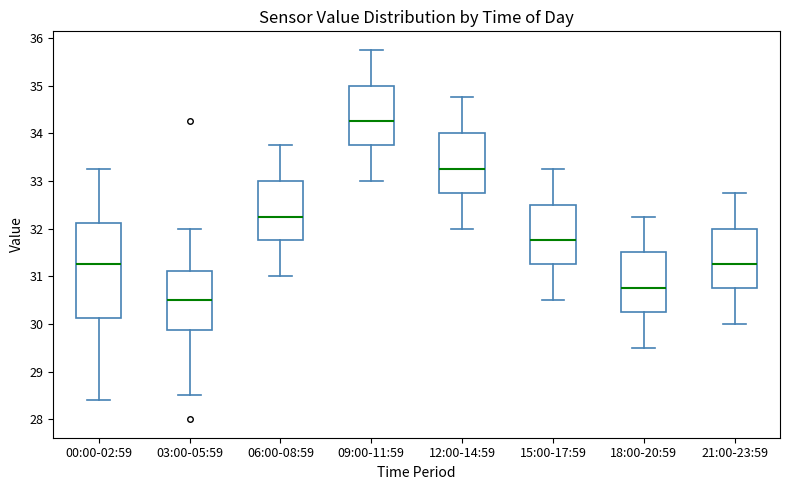

Where does the upper whisker of the box for 18:00-20:59 end on the y-axis? The values are not printed on the chart, so give them approximately, as read against the axis.

32.3